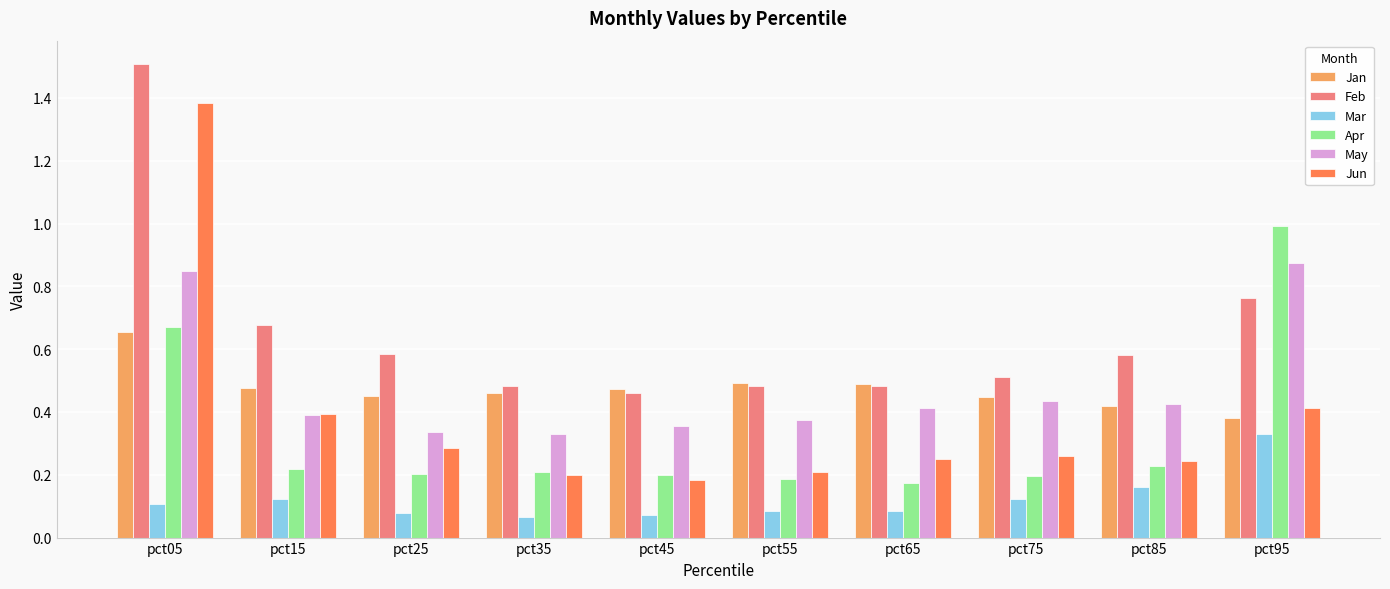

What is the sum of all Jun values?

3.8